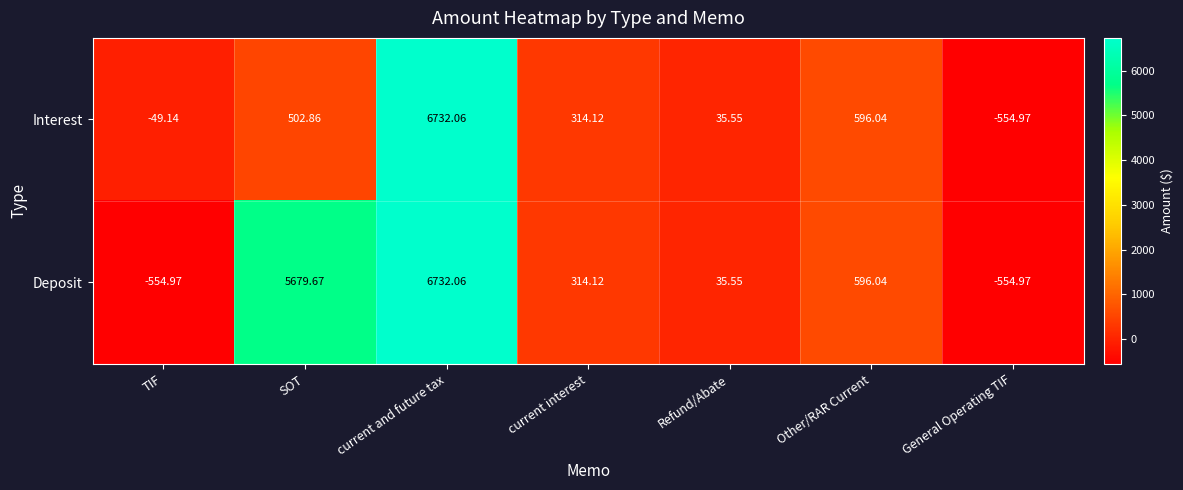

Which series has the largest total across all categories?

Deposit